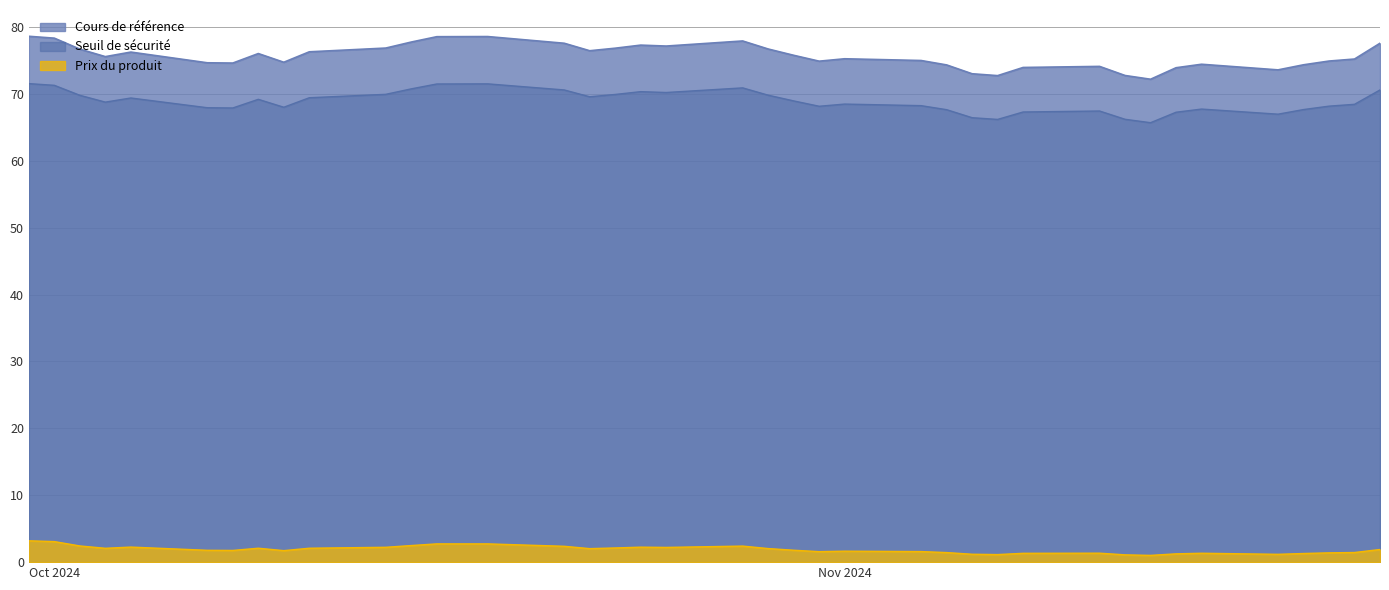

True or false: Cours de référence and Prix du produit cross at least once.

False